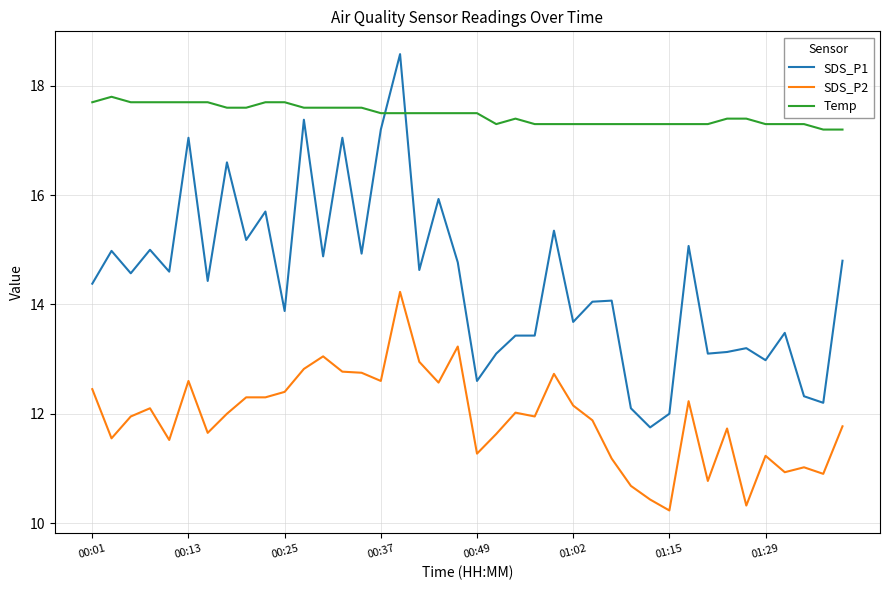

What is the sum of all SDS_P2 values?

476.8